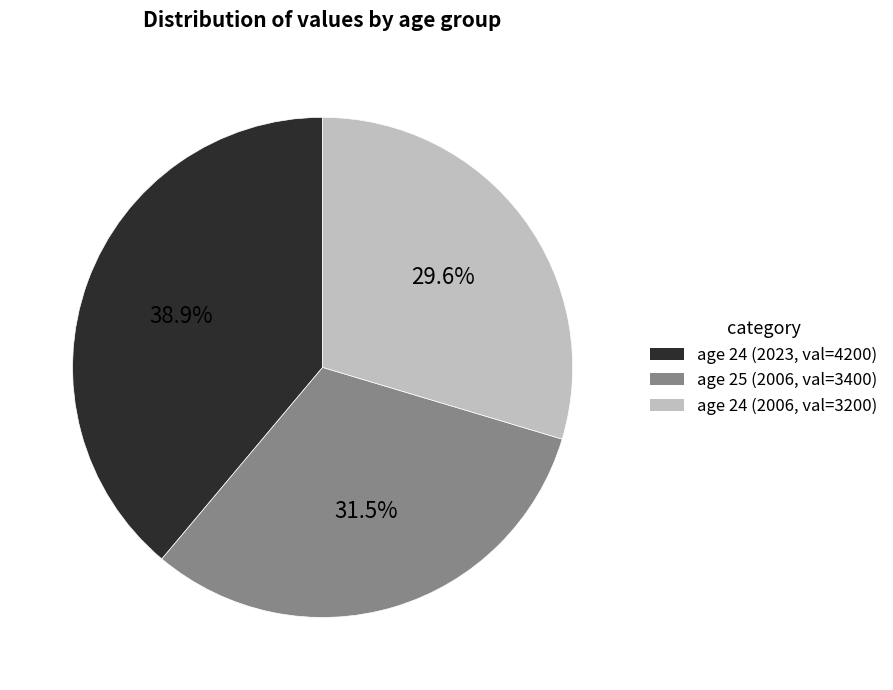

What percentage is NOT represented by age 24 (2023, val=4200)?

61.1%